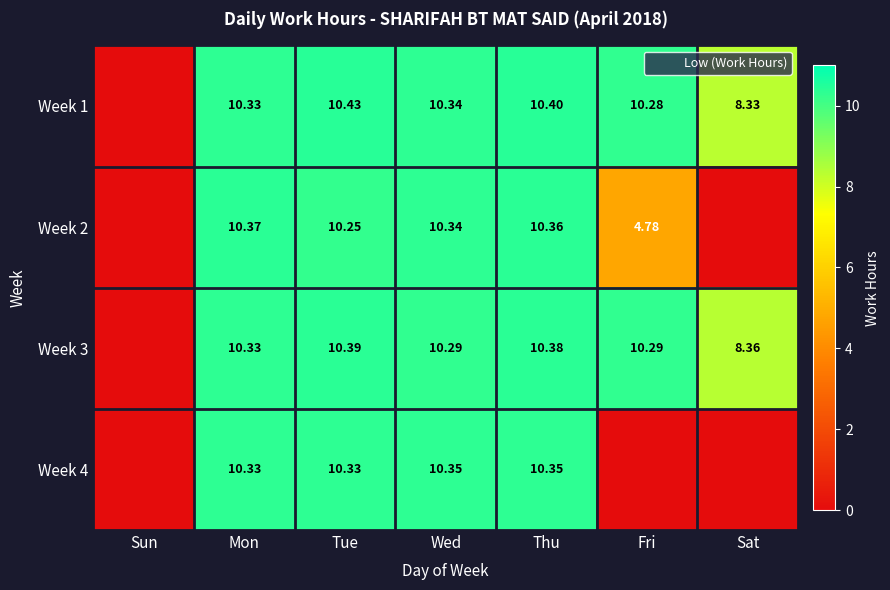

How many series are shown in this chart?

4